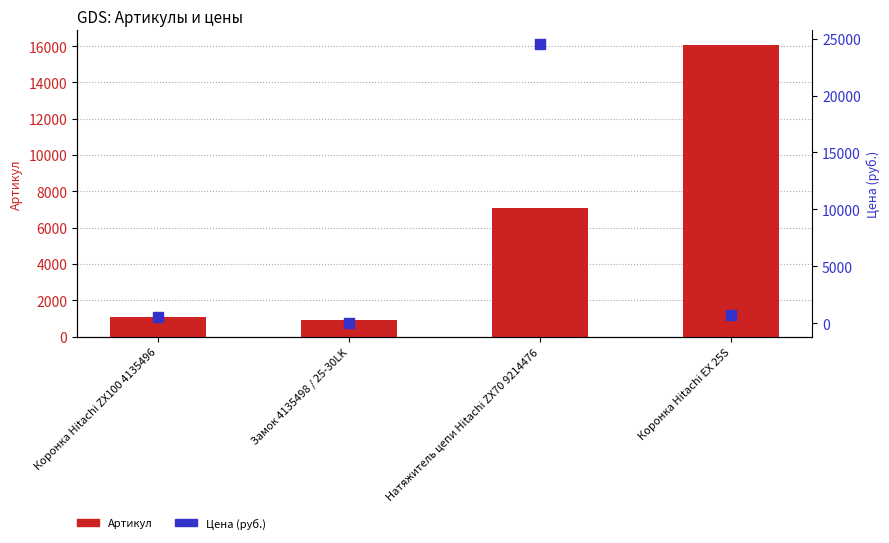

Which series has the largest total across all categories?

Цена (руб.)